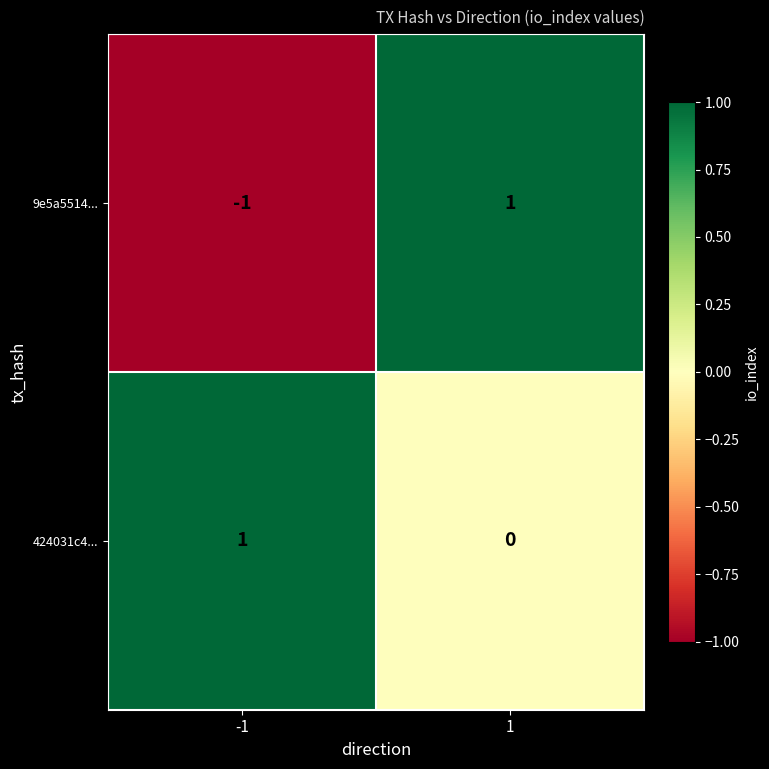

Which series has the largest total across all categories?

424031c4...